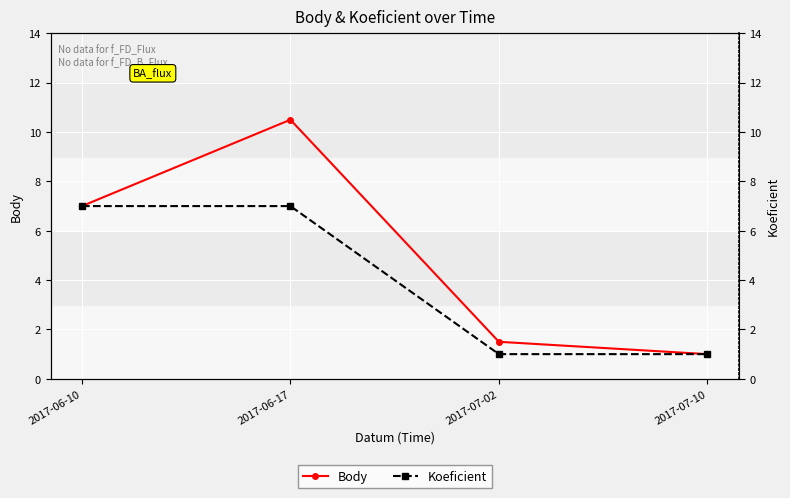

What are all the series names shown in the legend?

Body, Koeficient